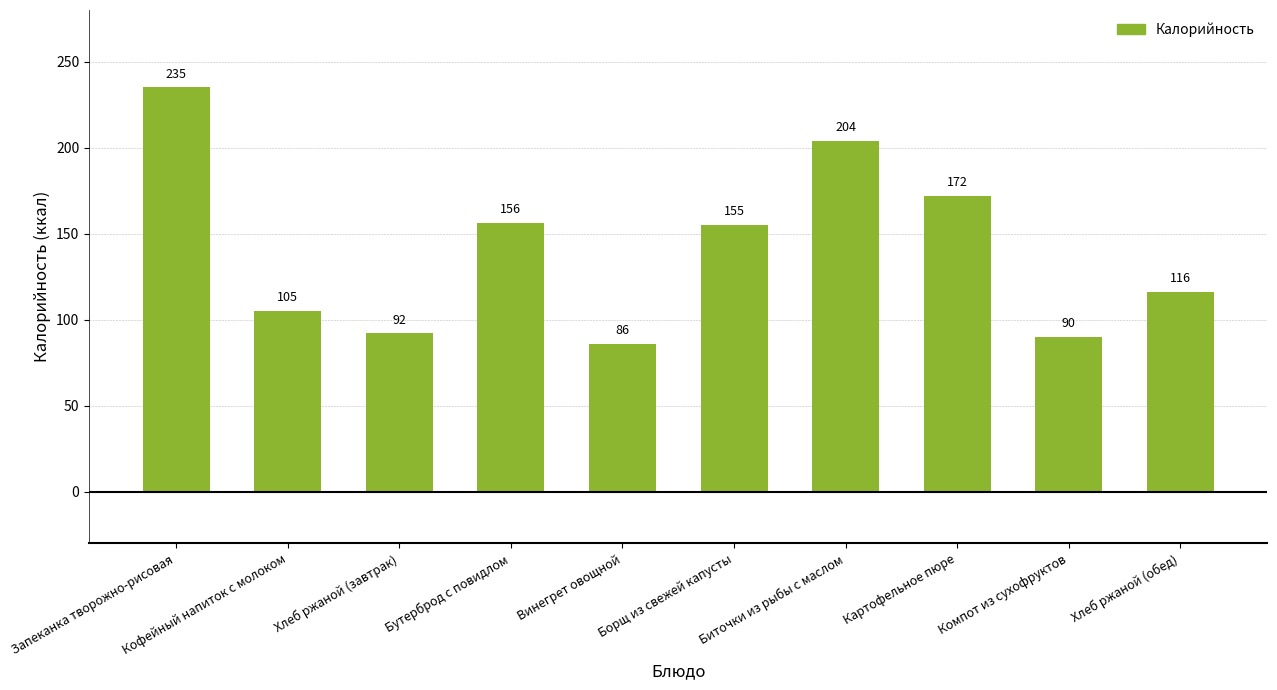

At which label is the value closest to 160?

Бутерброд с повидлом